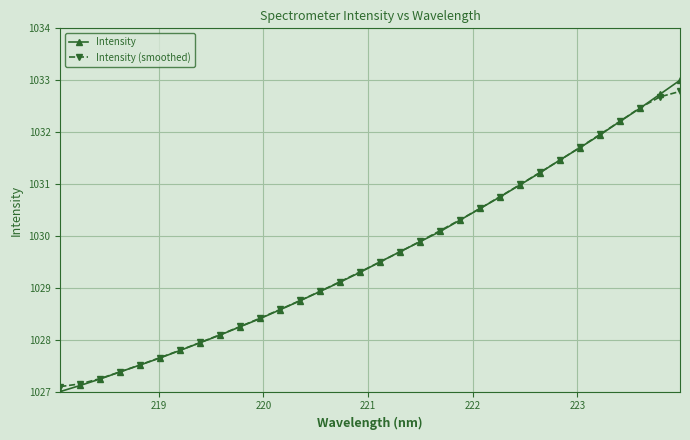

Which series has the widest spread of values?

Intensity